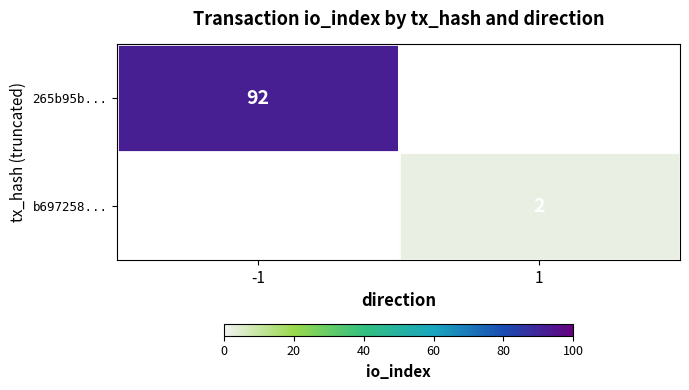

The value of 265b95b... at -1 is 92. True or false?

True